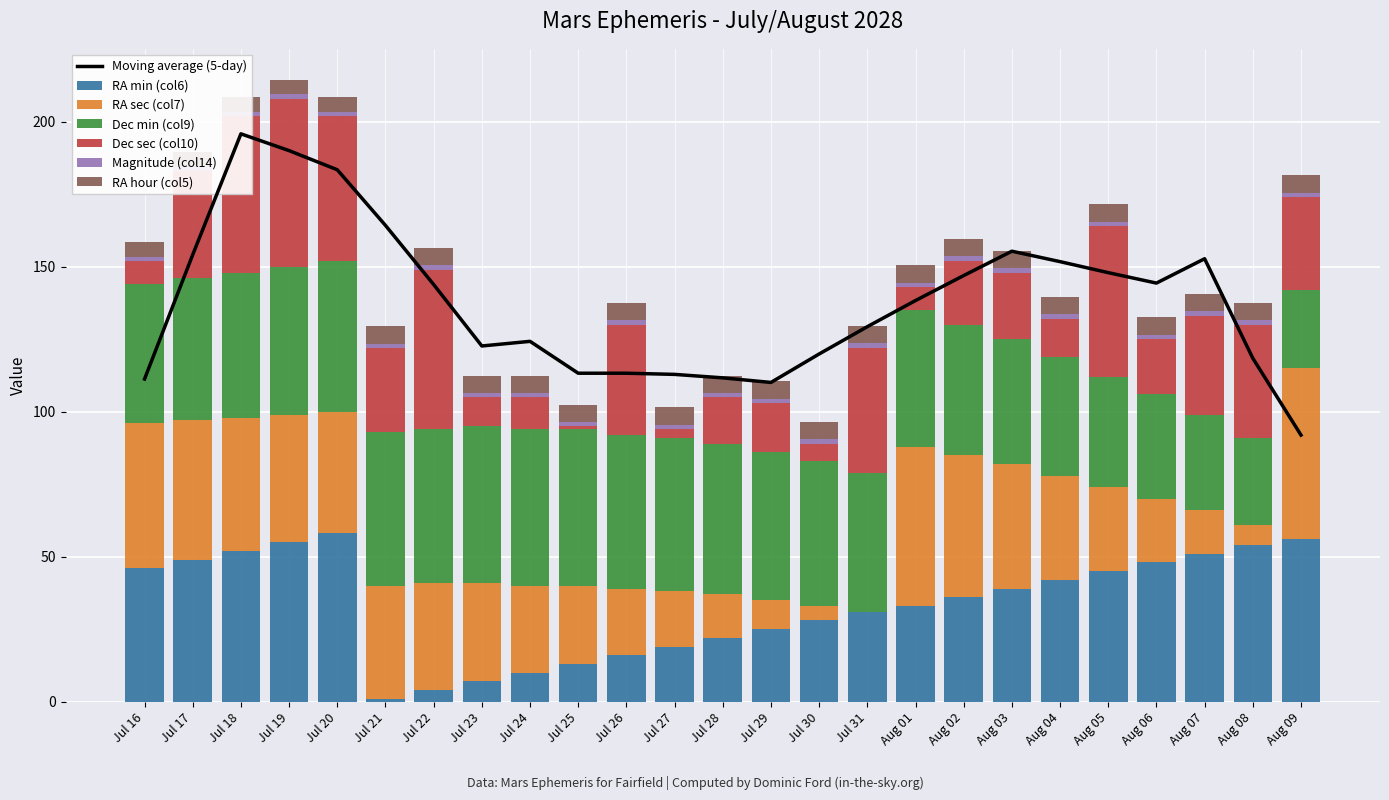

How many data points in Dec sec (col10) are less than 23?

12